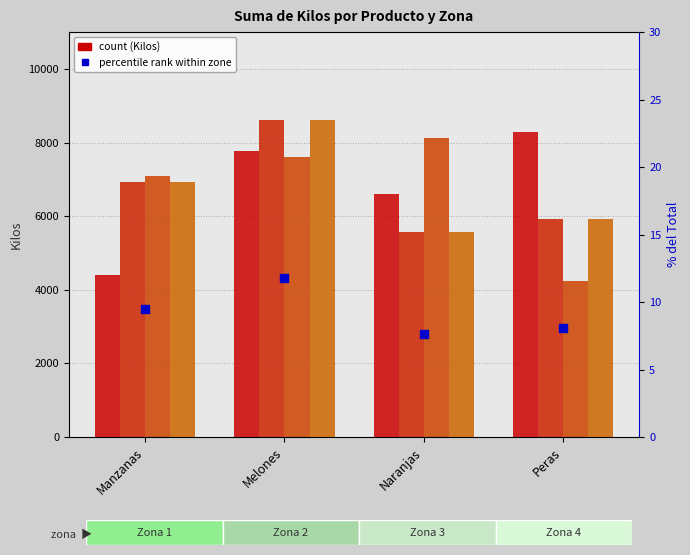

Which series has the largest total across all categories?

Zona 1